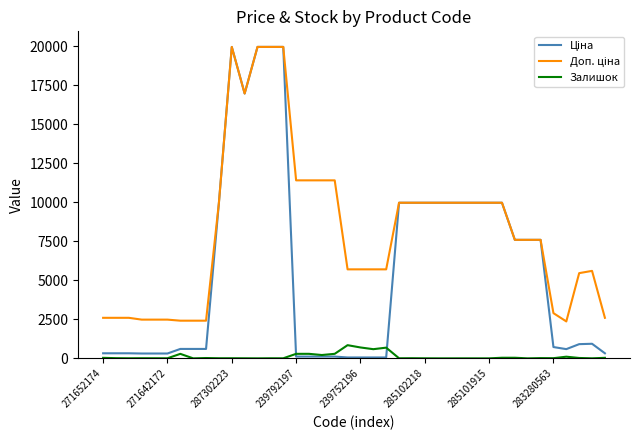

What is the highest value of the Залишок series?

845.0